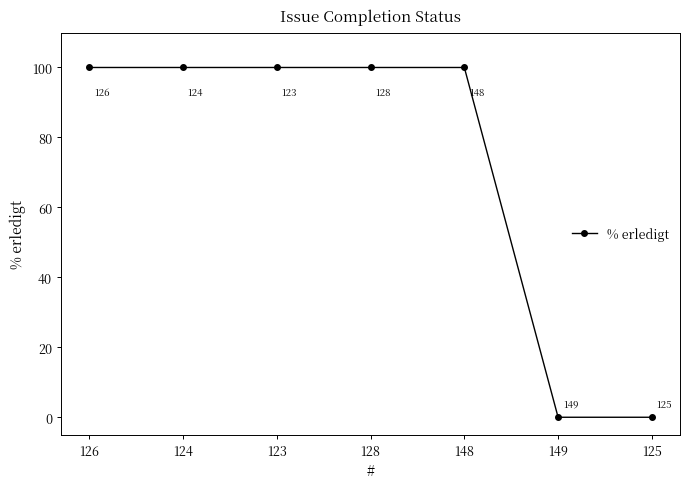

How many values are between 0 and 100?

7